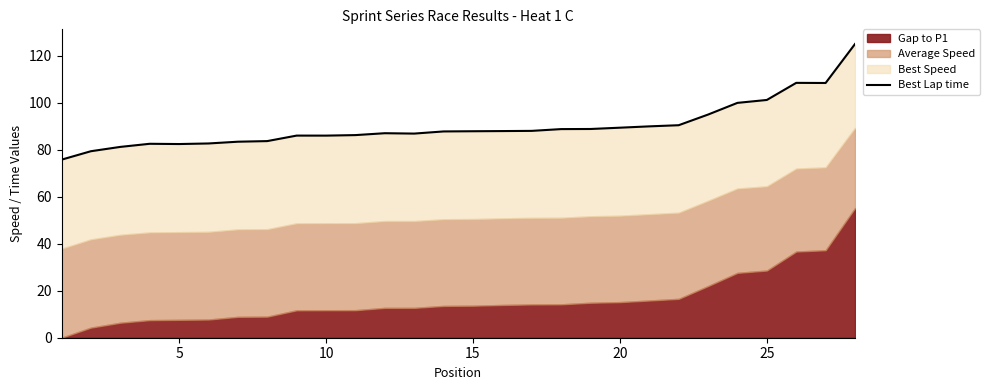

What is the smallest value displayed?

75.7